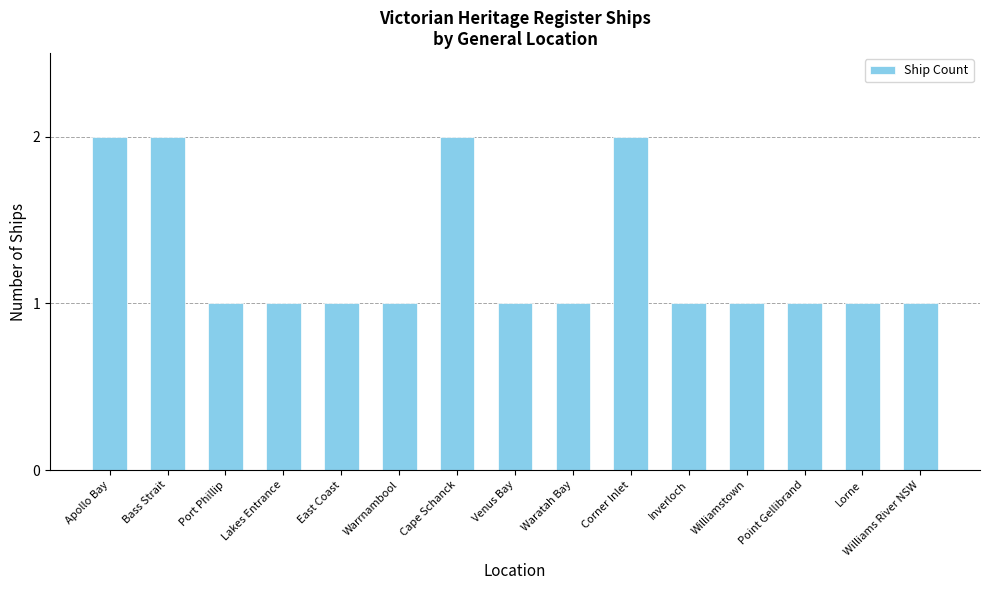

Does the chart contain any negative values?

No